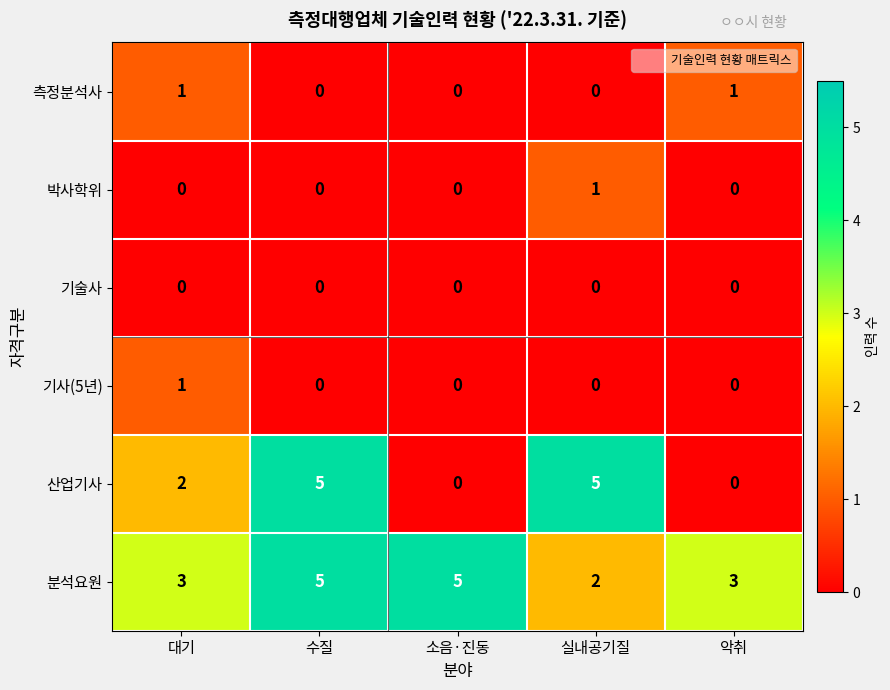

At which category is the sum across all series the highest?

수질